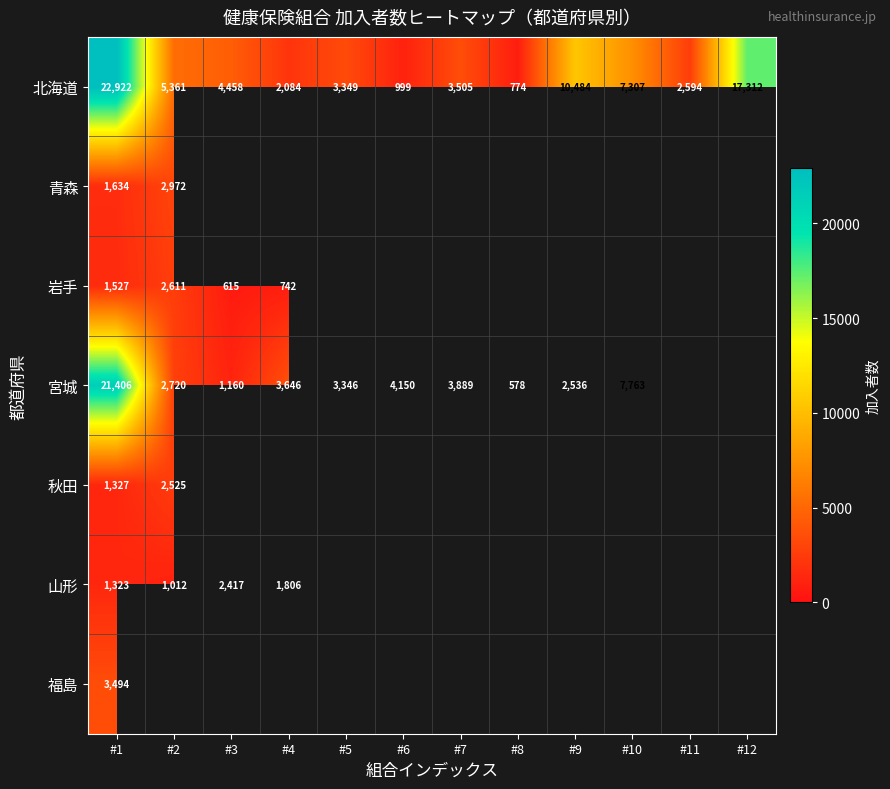

What is the spread (max minus min) of values at #1?

21599